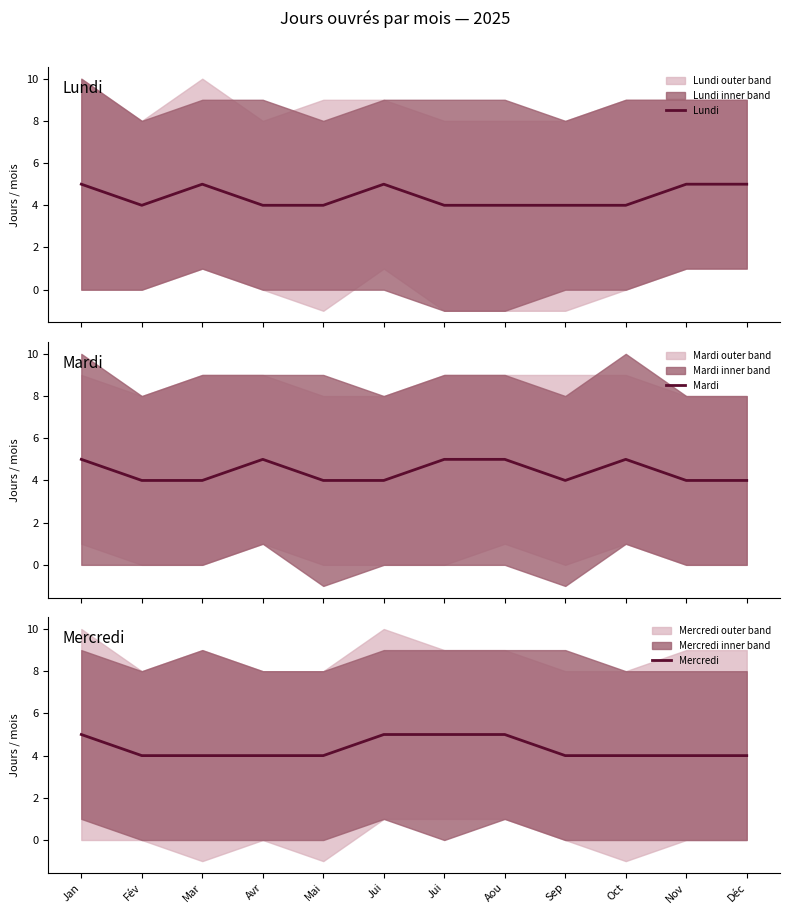

Is it true that Lundi equals 4 at Sep?

True